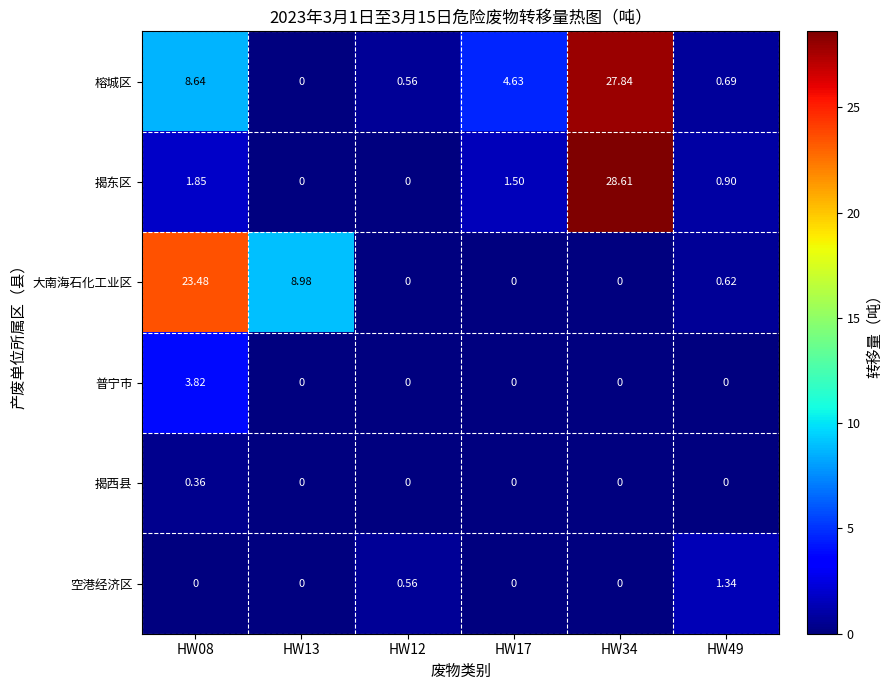

Which series has the largest total across all categories?

榕城区